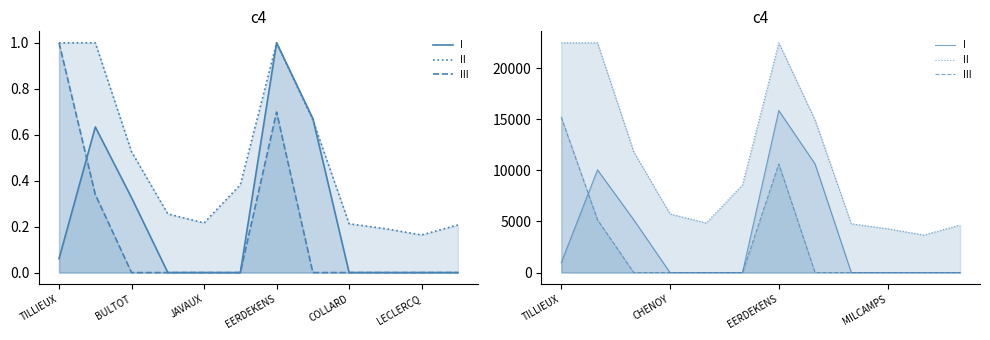

Does the chart have visible grid lines?

No